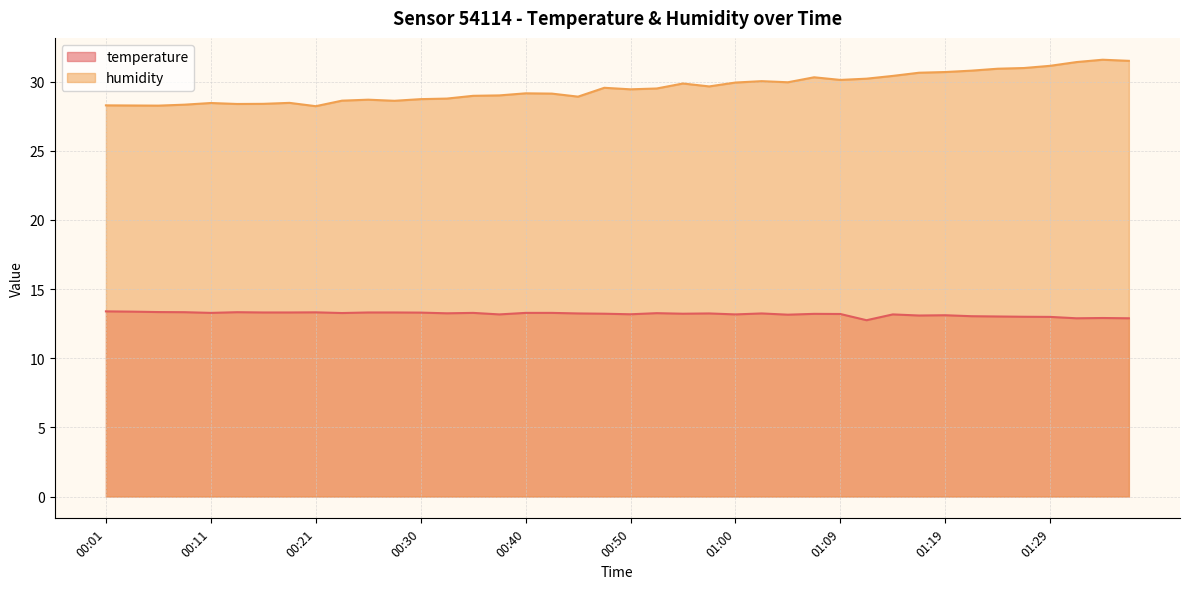

Which category has the highest value in the humidity series?

01:34